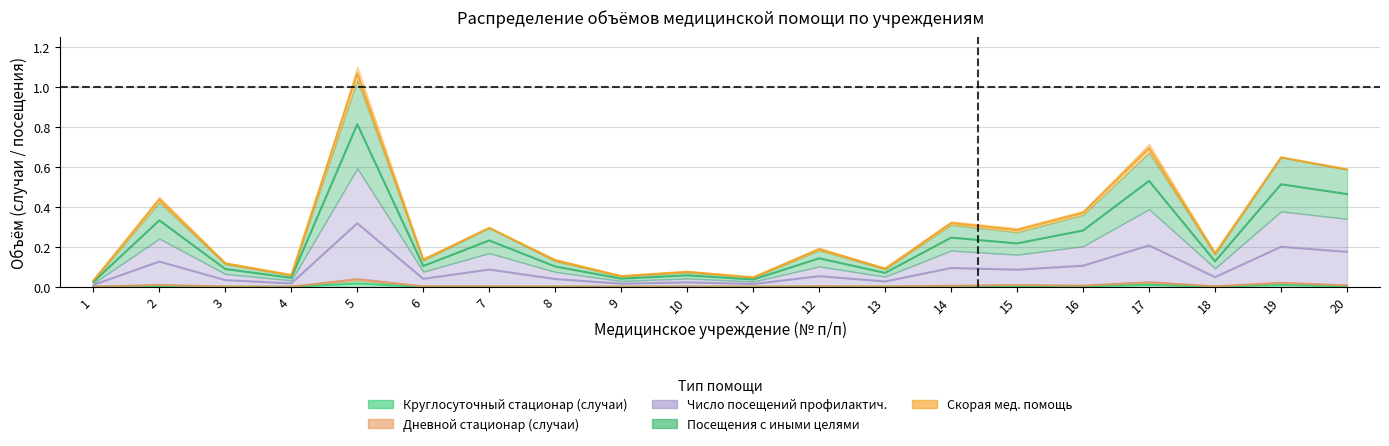

Which series has the largest range (max minus min)?

Посещения с иными целями